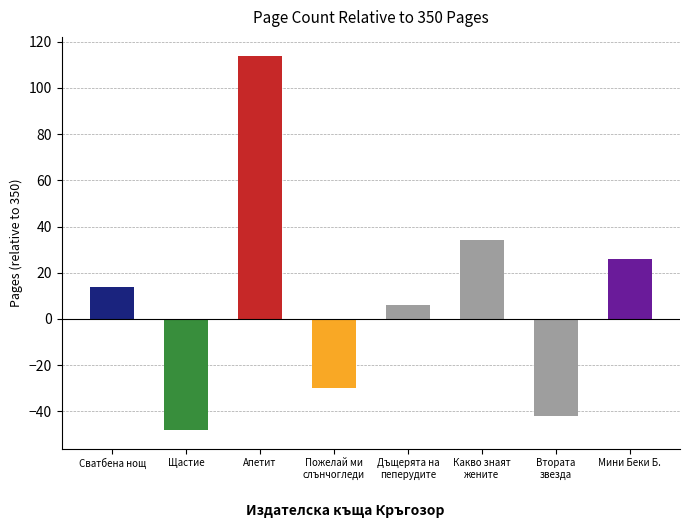

At which label does the data first exceed 364?

Апетит